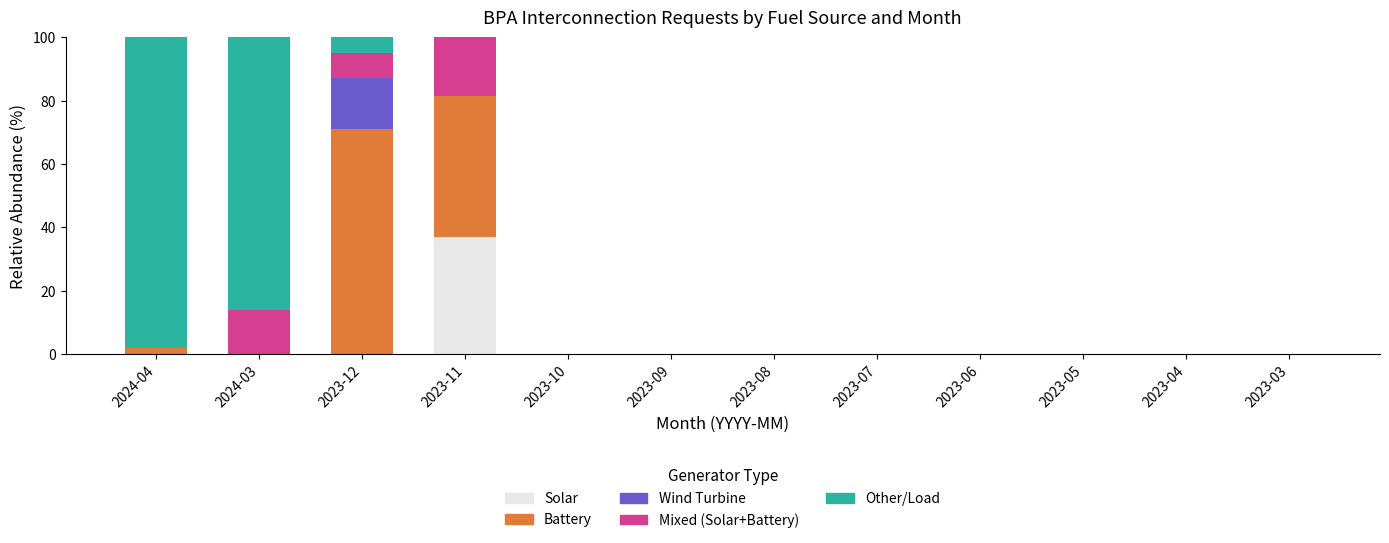

What is the total value across all series at 2023-12?

100.0